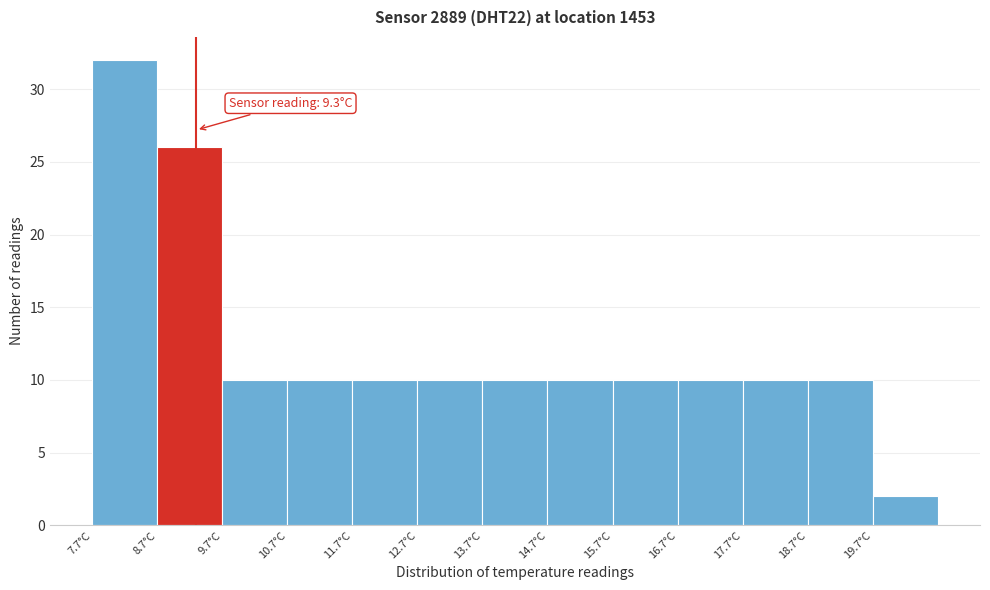

Which range on the x-axis has the tallest bar?

7.7 to 8.7